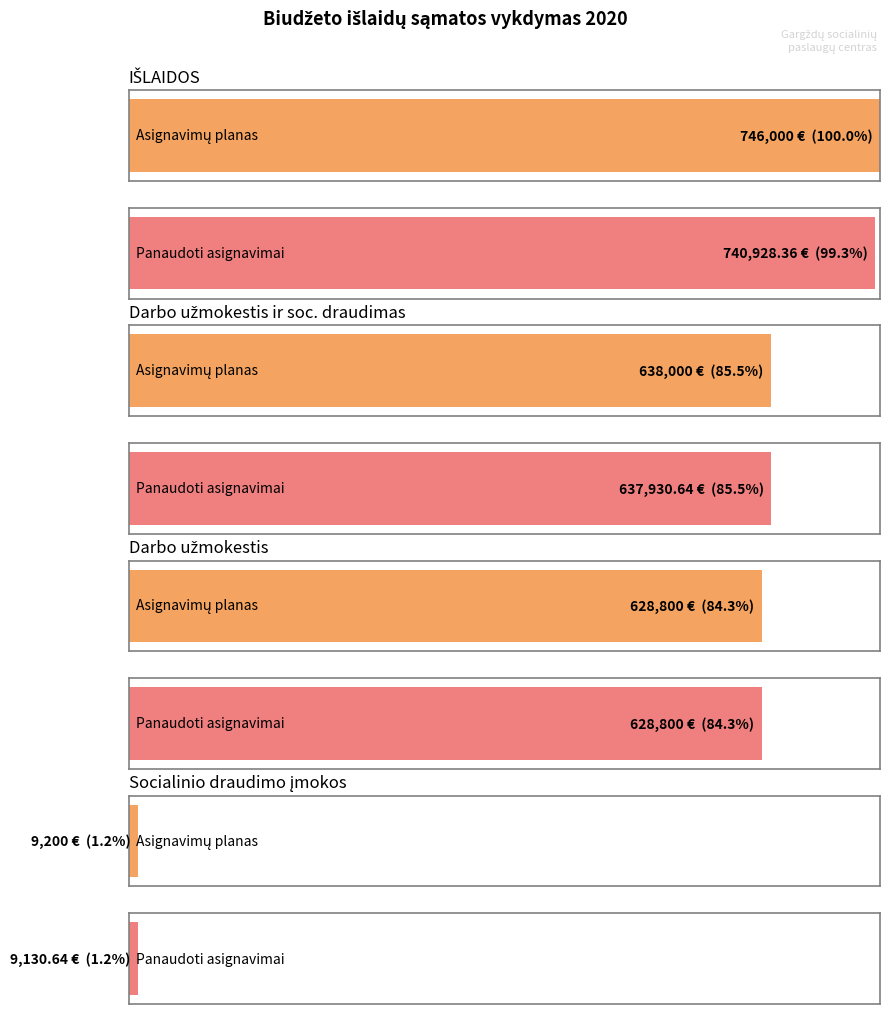

What is the label of the 2nd bar from the left?

Darbo užmokestis ir socialinis draudimas